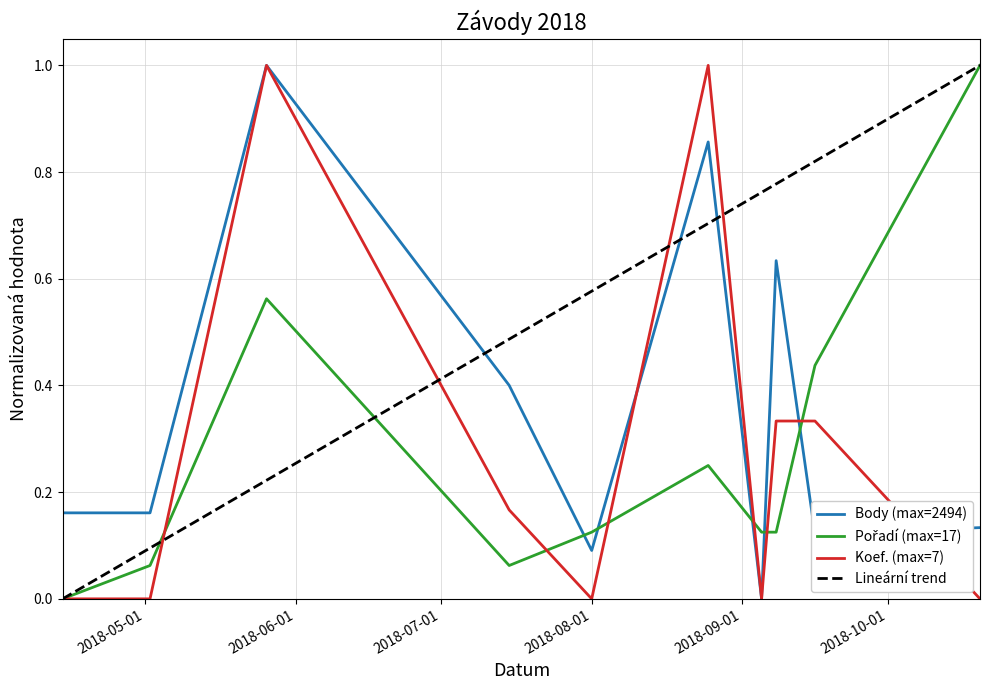

What is the greatest value displayed?

1.0